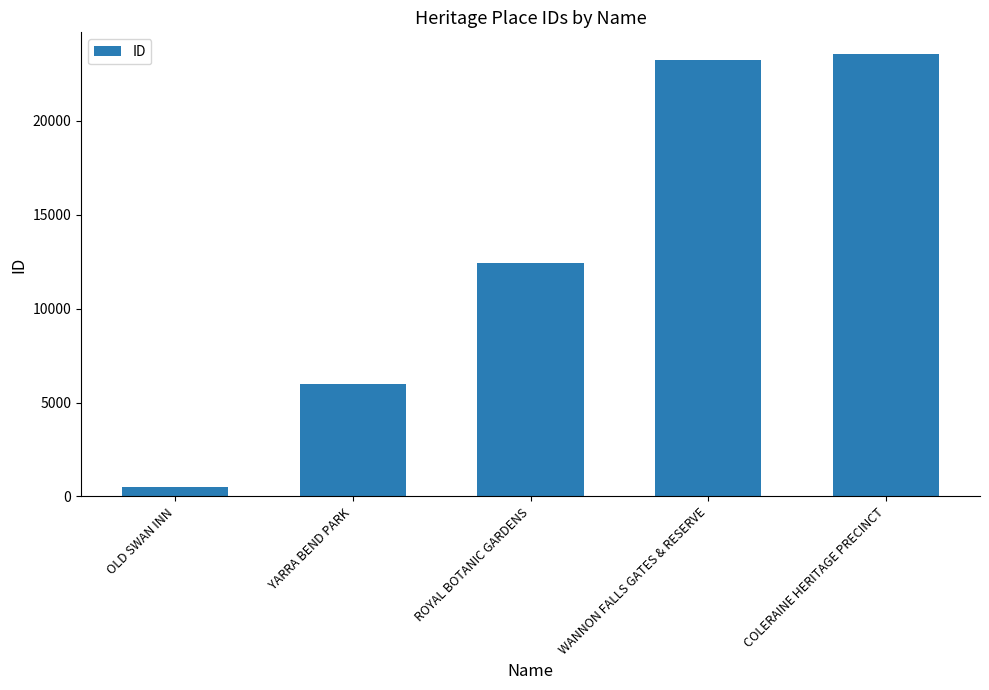

What is the sum of the values at YARRA BEND PARK and COLERAINE HERITAGE PRECINCT?

29487